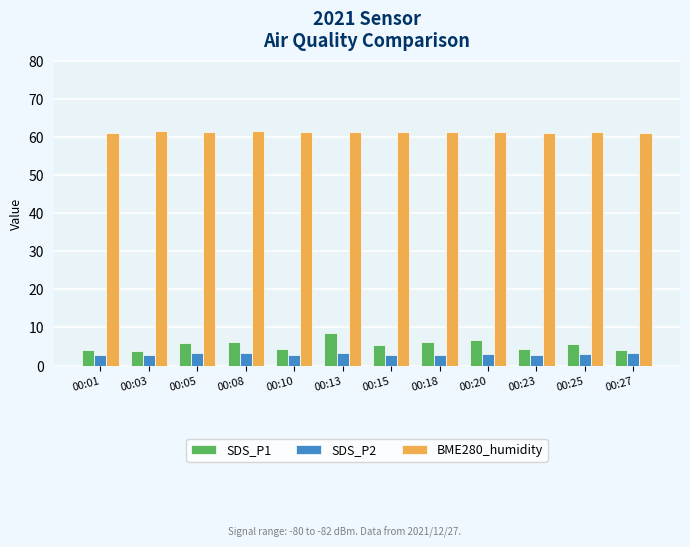

Is it true that BME280_humidity equals 61.4 at 00:13?

True